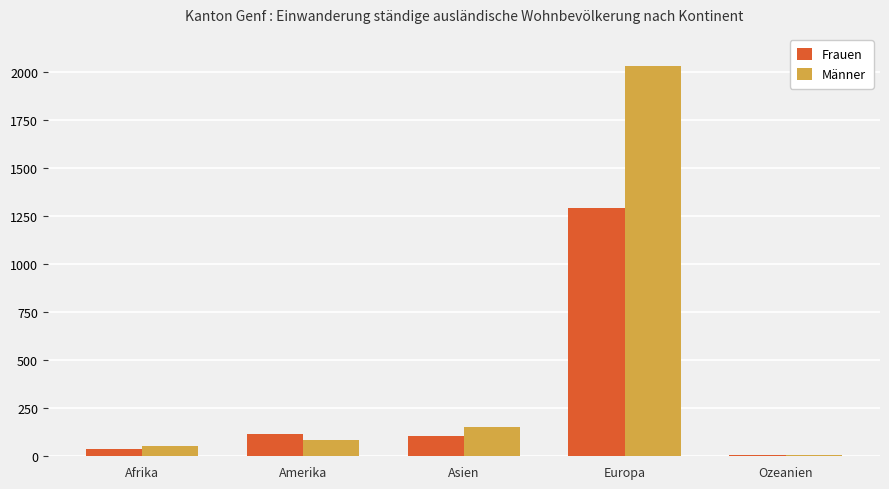

True or false: Frauen has a value of 1292 at Europa.

True